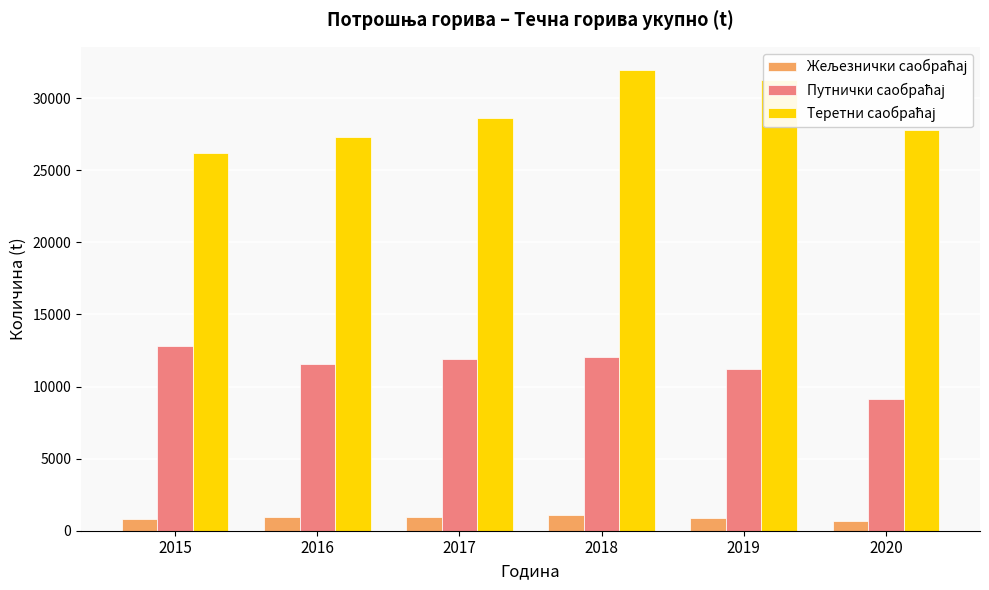

What is the difference between the highest and lowest values at 2019?

30332